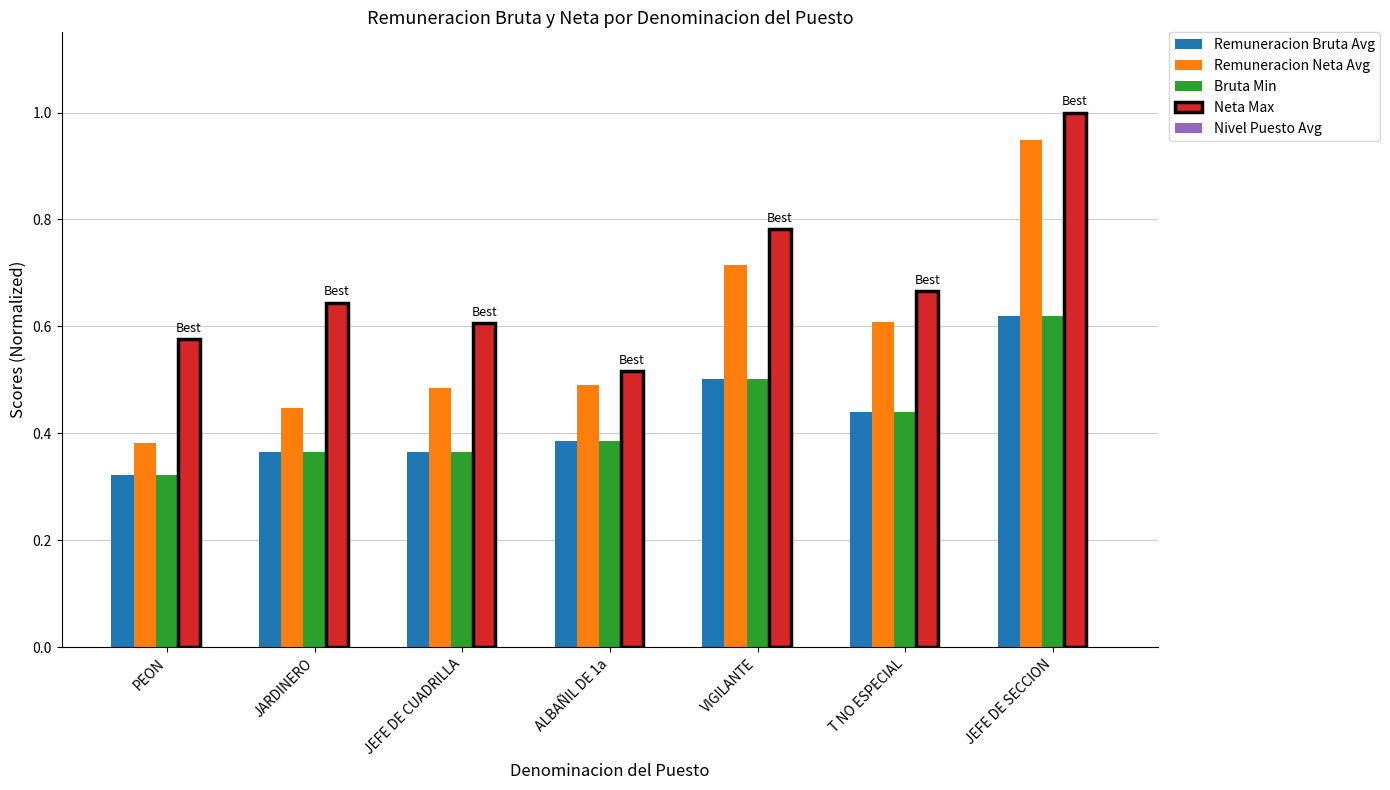

Which series changed the most between JARDINERO and T NO ESPECIAL?

Remuneracion Neta Avg